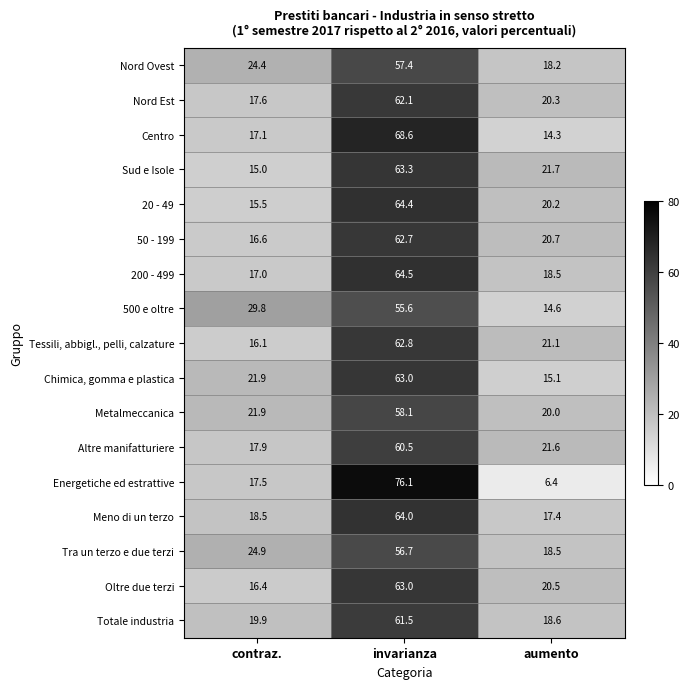

What is the difference between the highest and lowest values at invarianza?

20.5